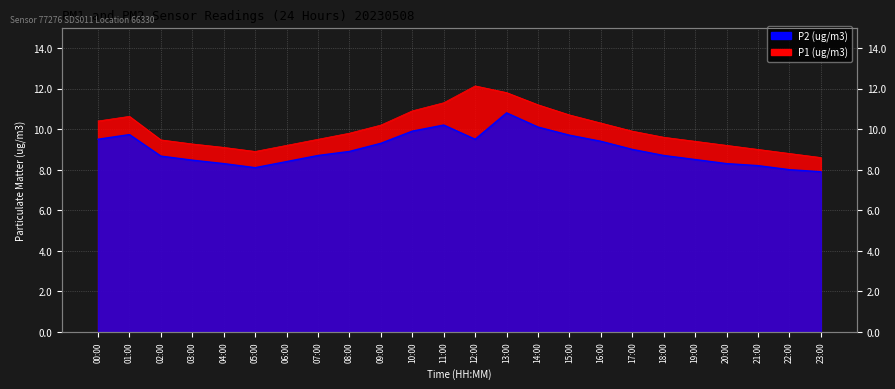

What is the average value of the P1 series?

10.0